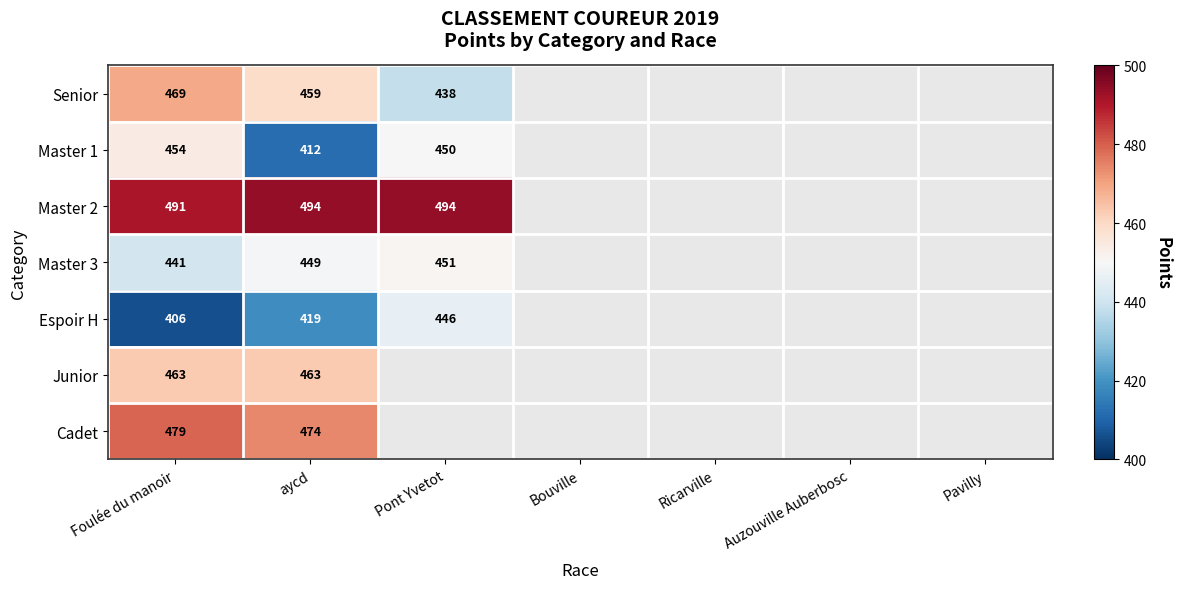

Is it true that Cadet equals 479 at Foulée du manoir?

True